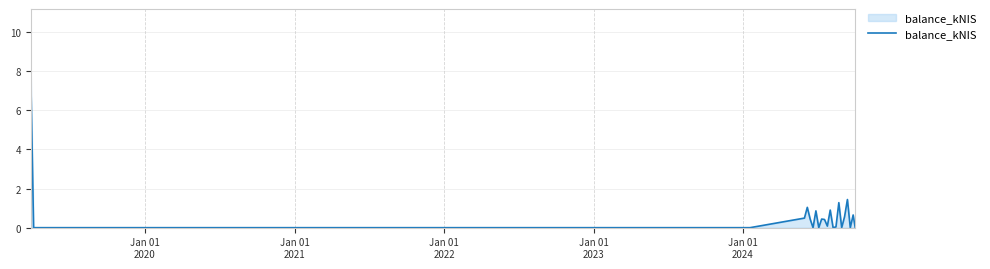

What is the sum of all values?

16.6